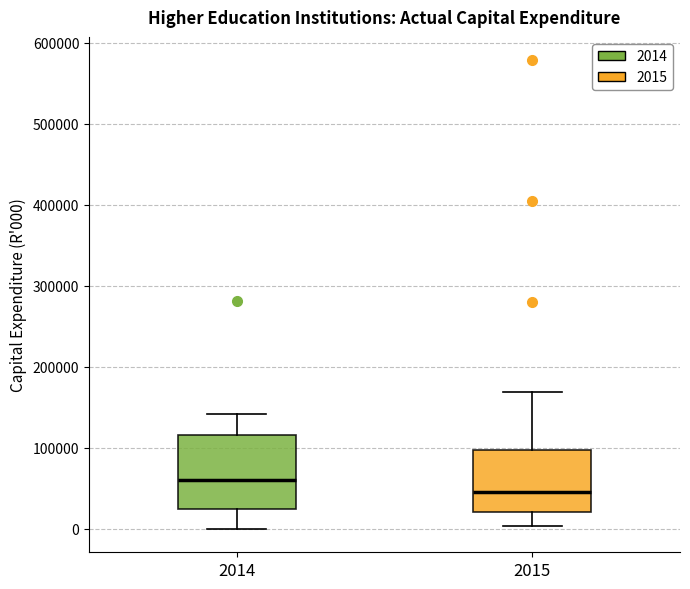

Reading left to right, transcribe this box plot: for each box, give where its median line is, the range the box spans, and where its two whiskers end, as read against the y-axis. The values are not printed on the chart, so give them approximately, as read against the axis.

2014: median 60000, box 20000 to 120000, whiskers 0 to 140000
2015: median 50000, box 20000 to 100000, whiskers 0 to 170000